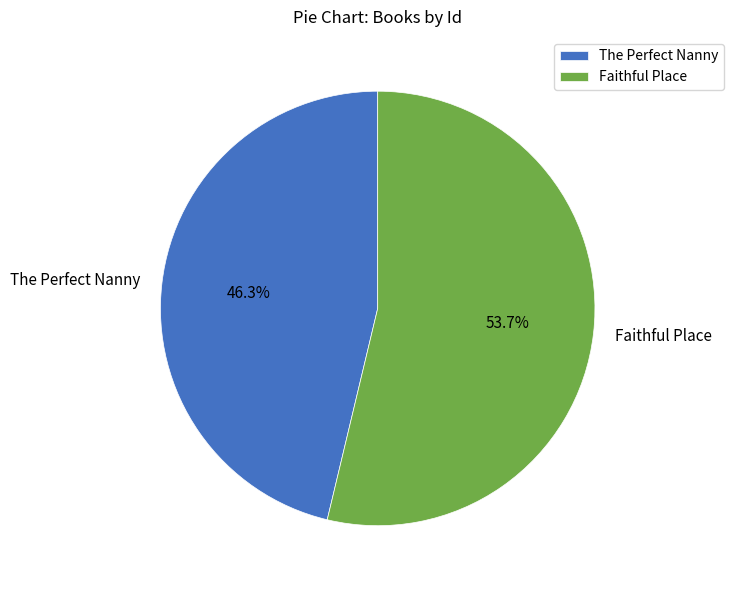

Rank the categories by value from highest to lowest.

Faithful Place, The Perfect Nanny